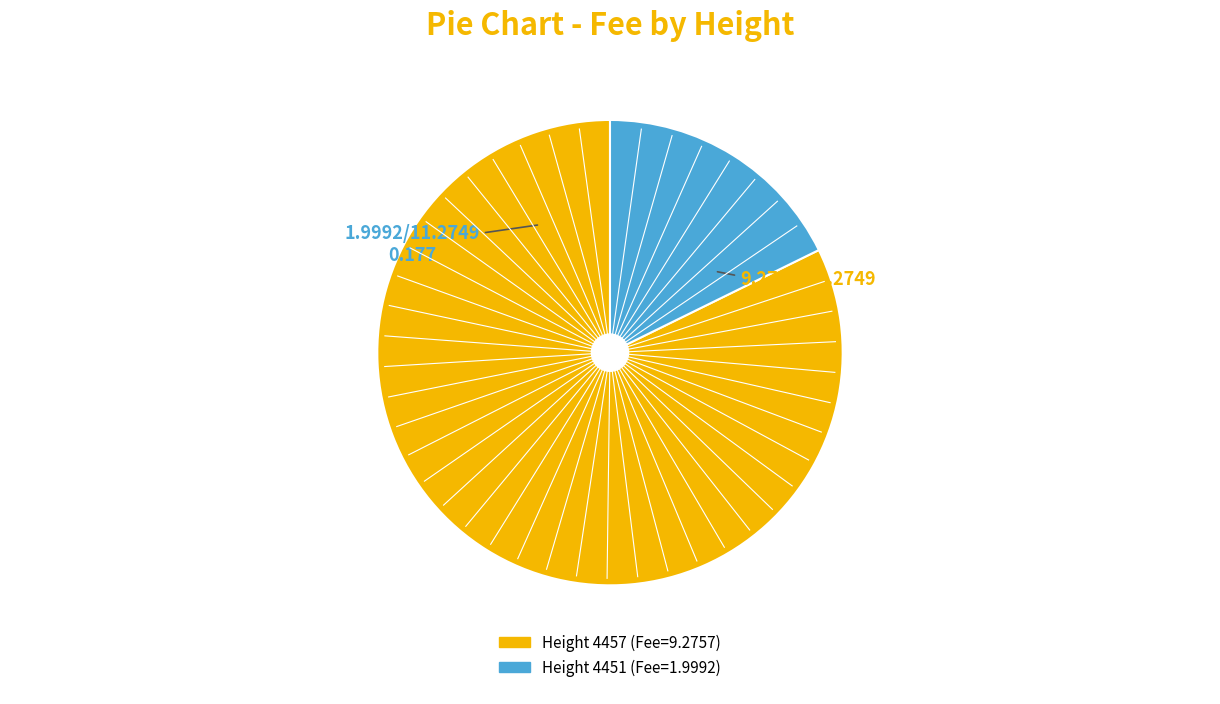

Does any single category account for the majority?

Yes